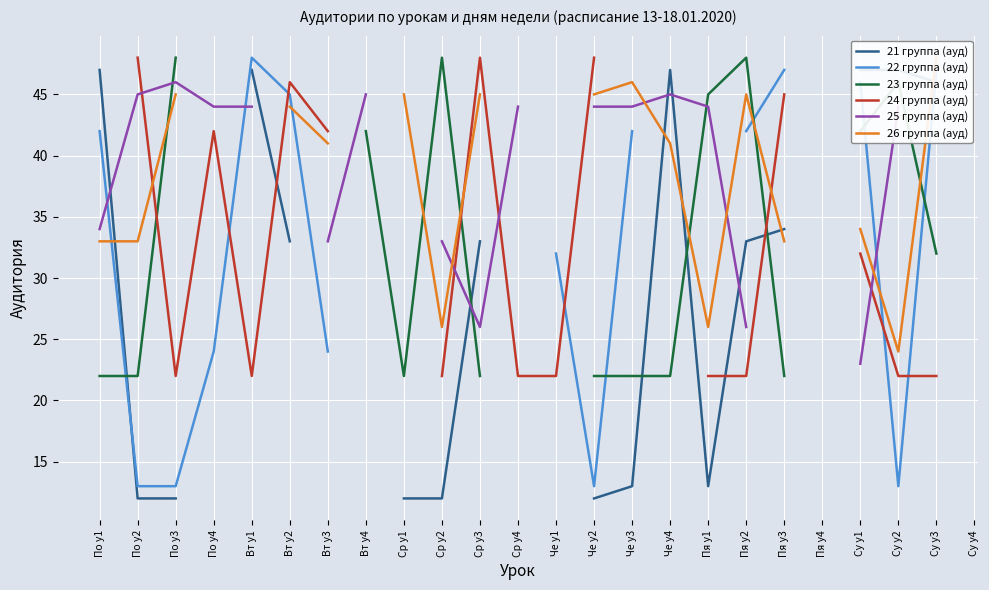

True or false: 22 группа (ауд) has more than 0 interior local peaks.

True